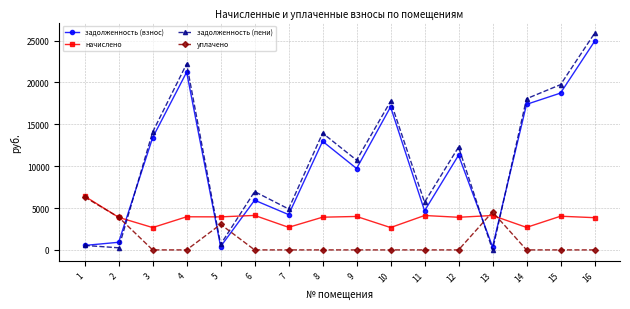

True or false: задолженность (пени) has more than 0 points higher than both neighbors.

True